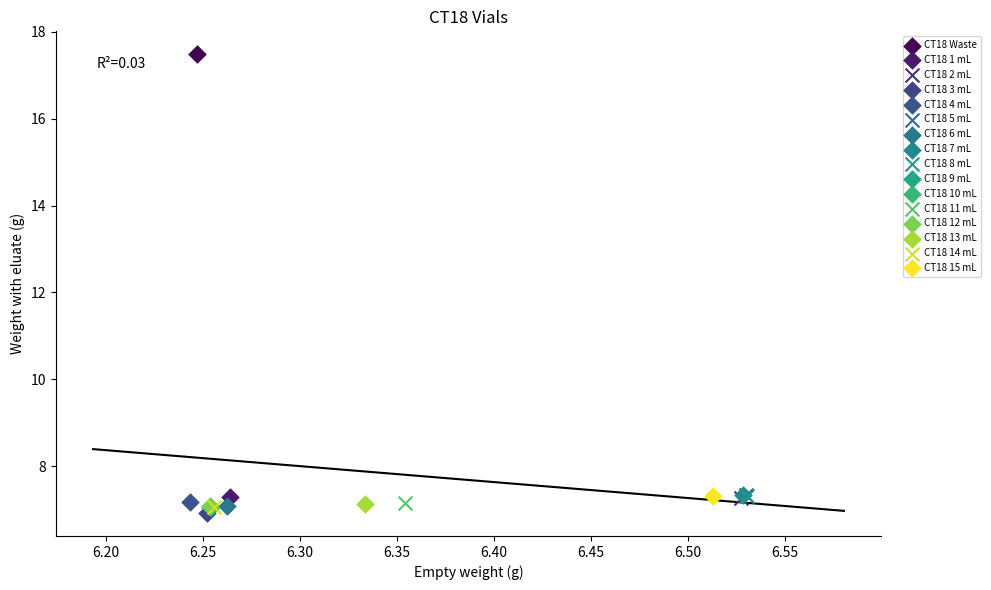

What are all the series names shown in the legend?

CT18 Waste, CT18 1 mL, CT18 2 mL, CT18 3 mL, CT18 4 mL, CT18 5 mL, CT18 6 mL, CT18 7 mL, CT18 8 mL, CT18 9 mL, CT18 10 mL, CT18 11 mL, CT18 12 mL, CT18 13 mL, CT18 14 mL, CT18 15 mL